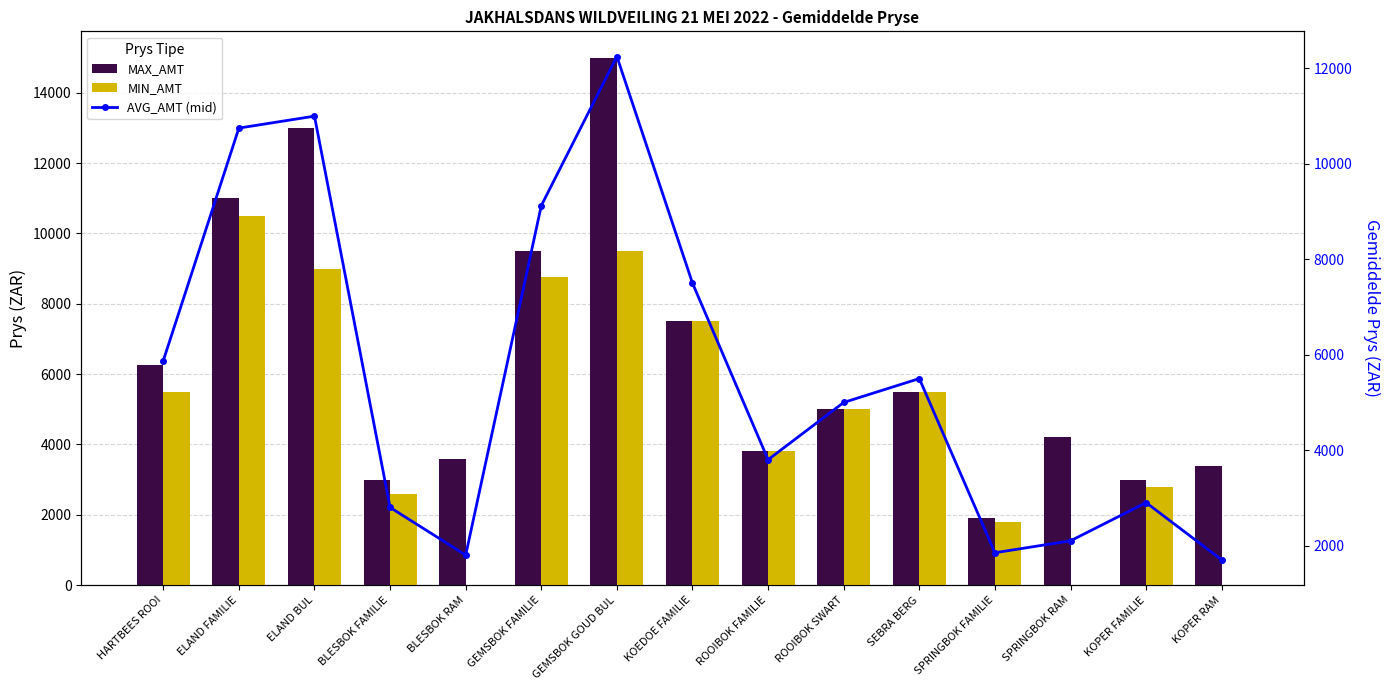

How many categories are shown in the chart?

15